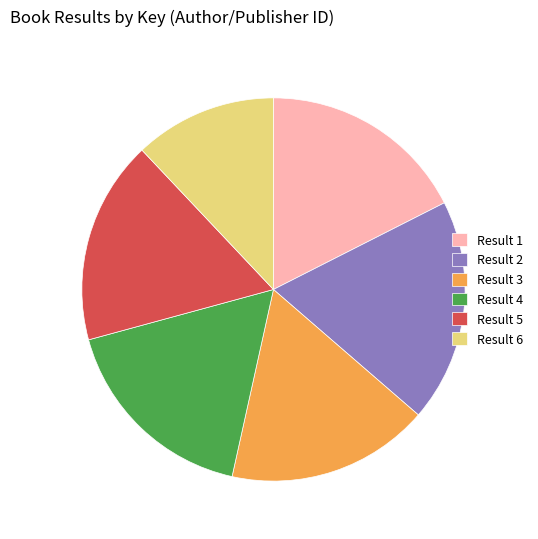

Which slice is the largest?

Result 2